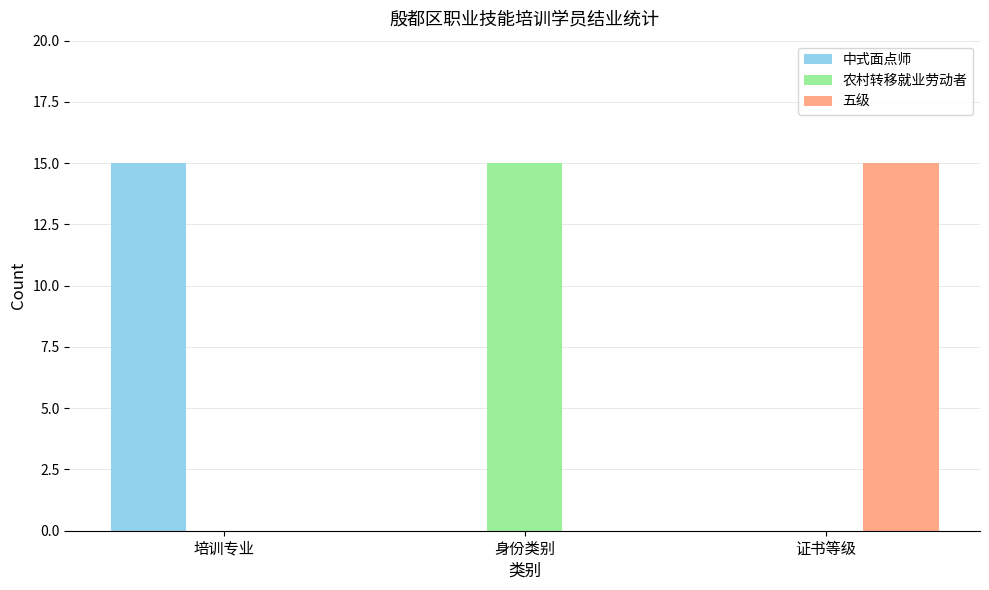

How many series are shown in this chart?

3